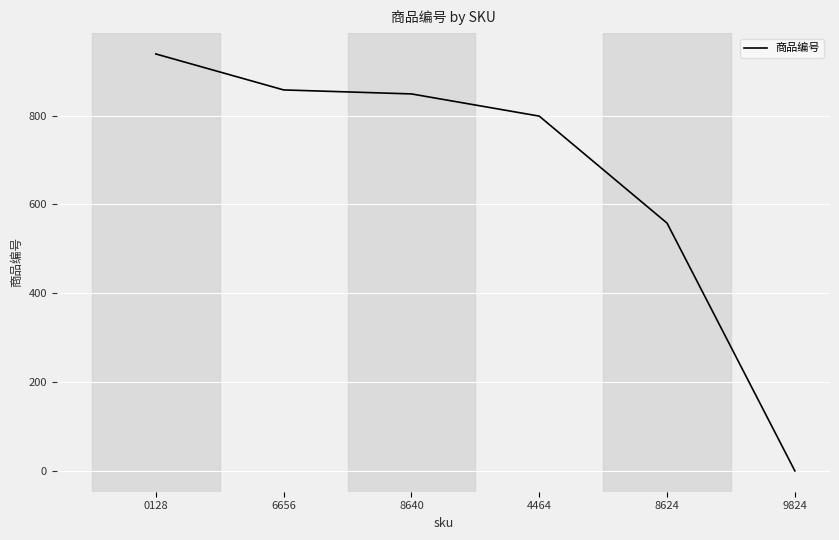

What is the change in value from 6656 to 8640?

-9